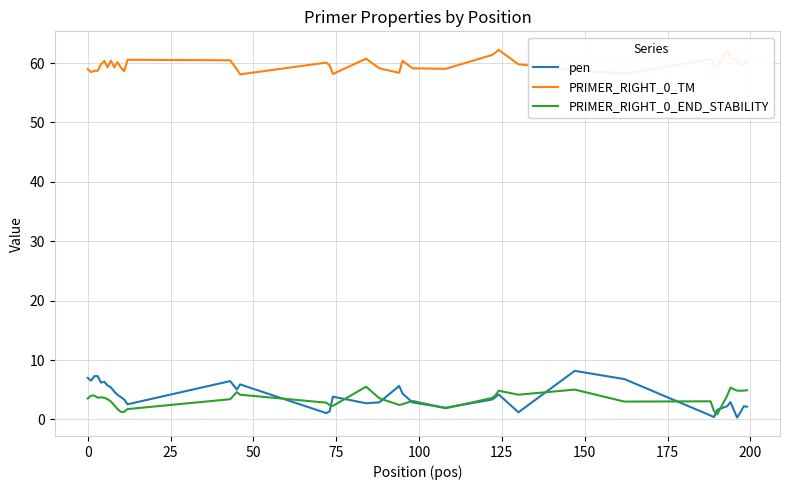

After their last crossing, which series has the higher values: PRIMER_RIGHT_0_END_STABILITY or pen?

PRIMER_RIGHT_0_END_STABILITY